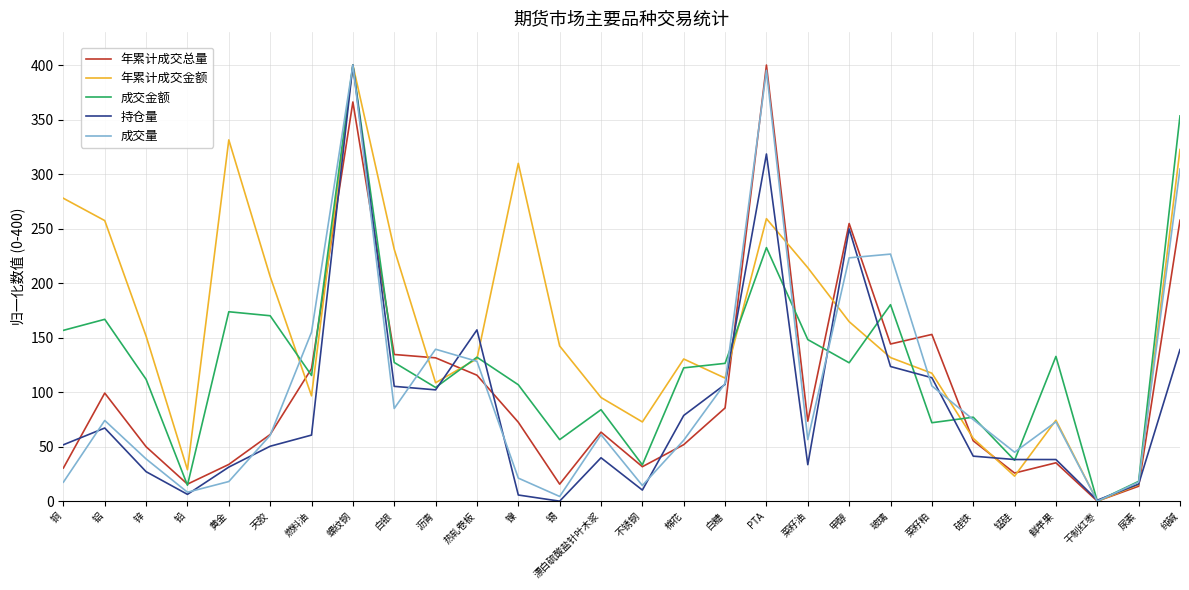

True or false: 持仓量 has more than 2 interior local peaks.

True